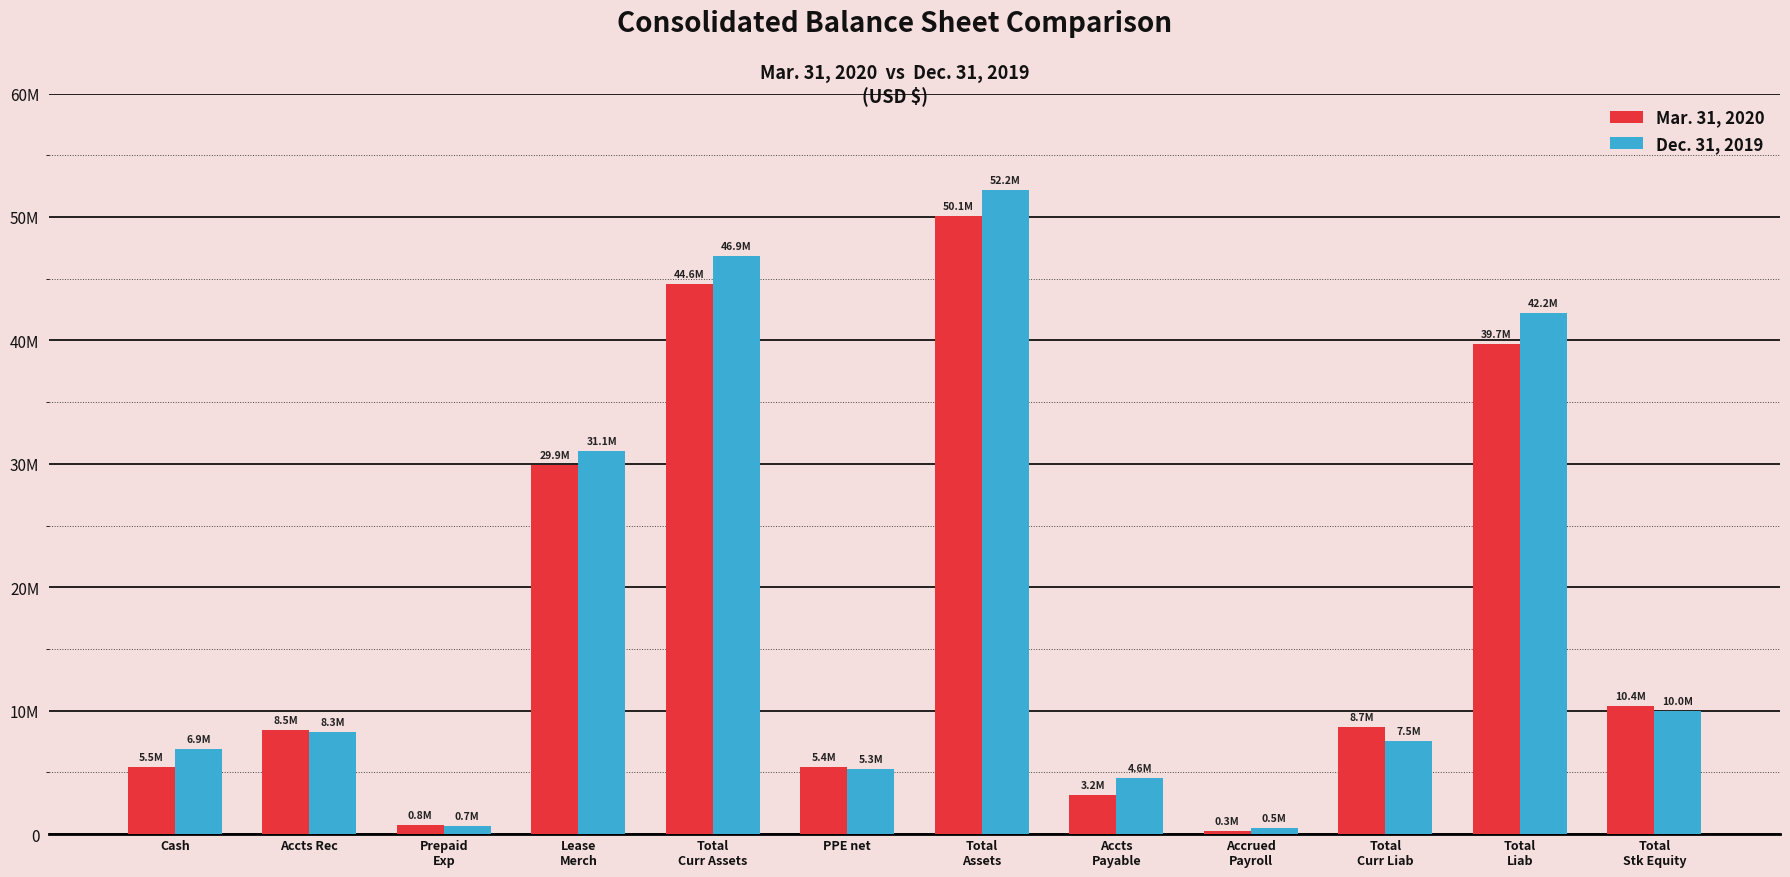

What are all the series names shown in the legend?

Mar. 31, 2020, Dec. 31, 2019